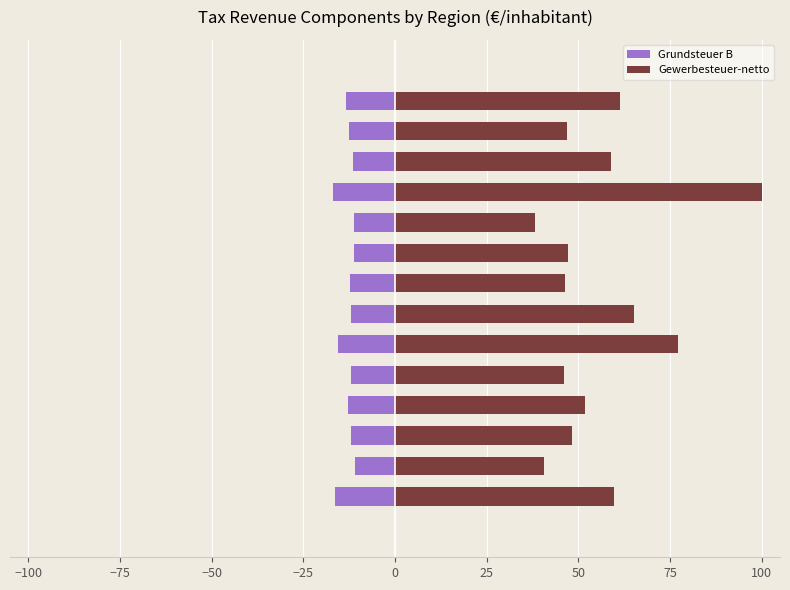

Is it true that Gewerbesteuer-netto equals 73.3 at 12?

False